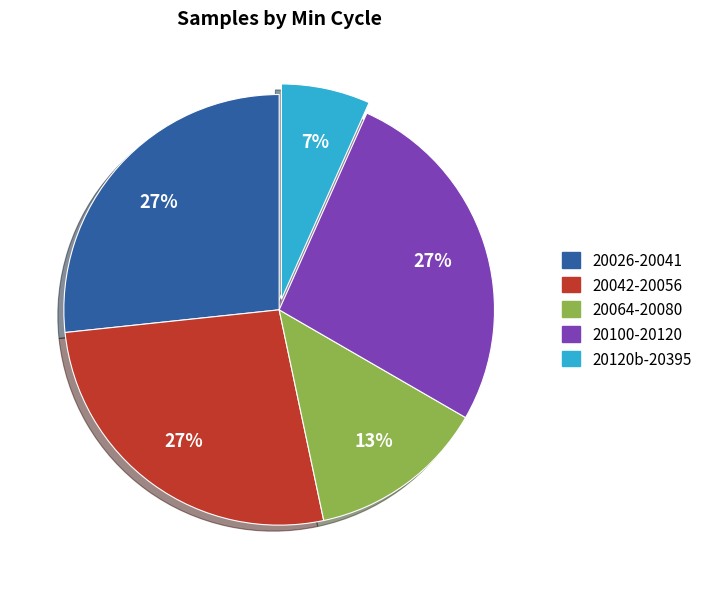

To the nearest percent, what is the average slice percentage?

20%